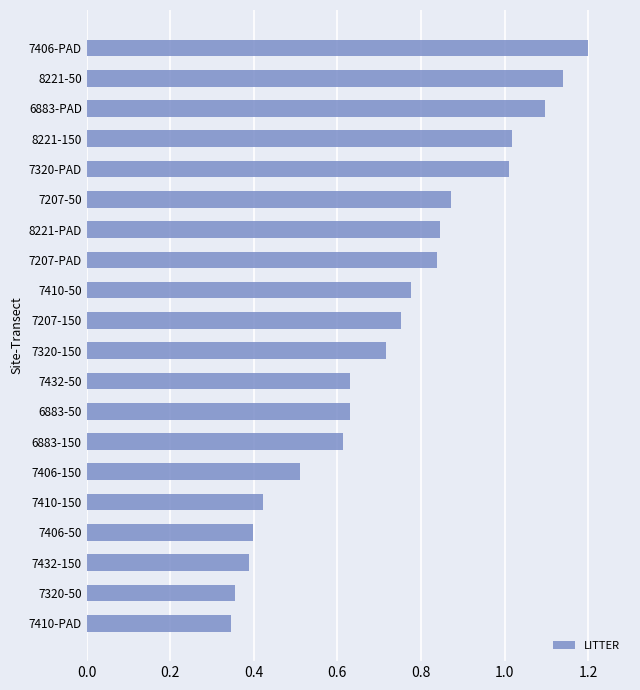

What is the sum of all values?

14.6